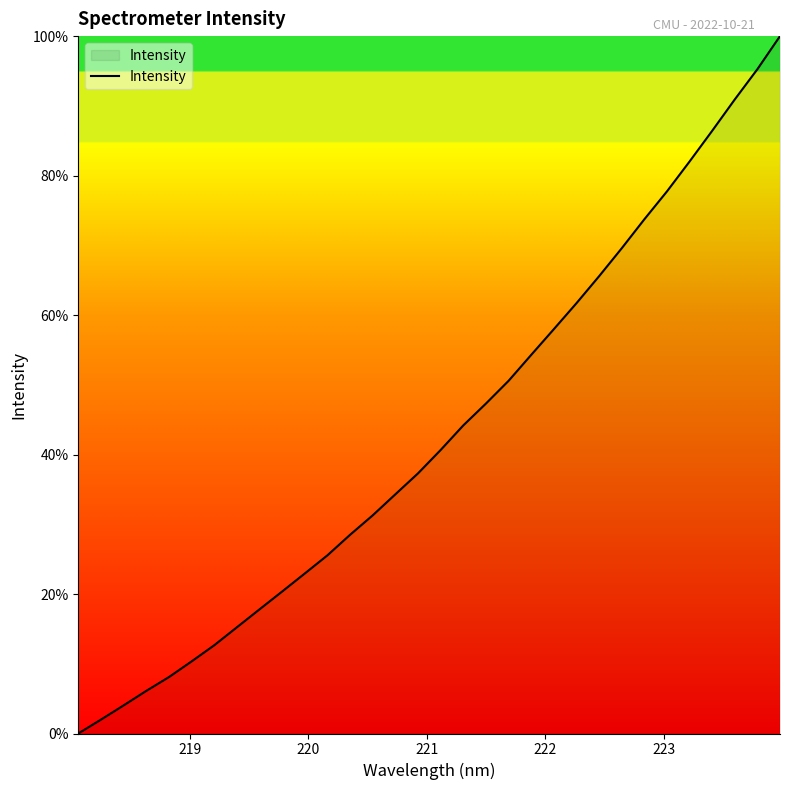

What is the greatest value displayed?

100.0